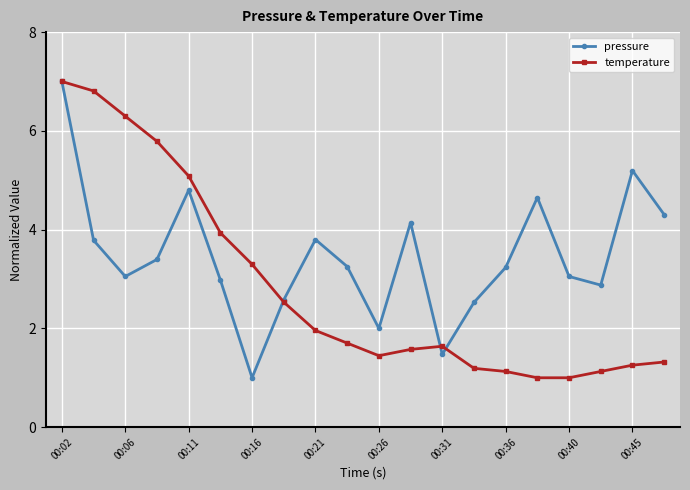

What is the value of the pressure point at the 9th from the left?

3.8